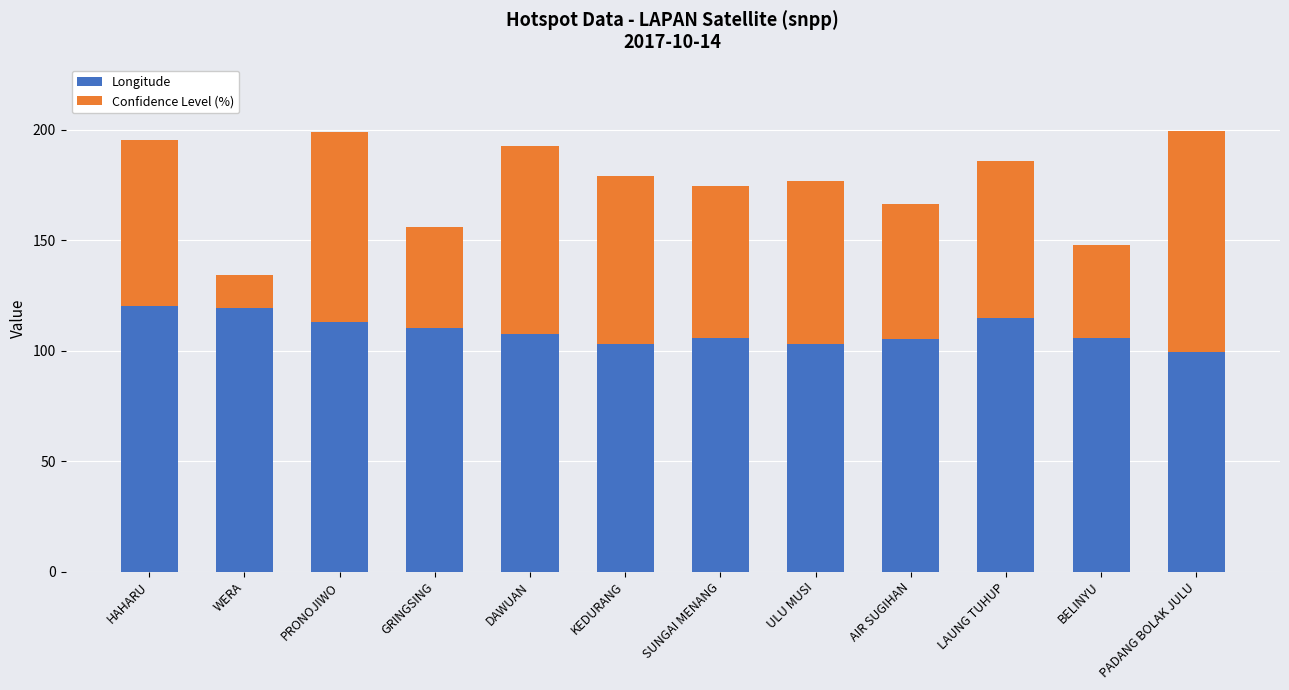

Count the number of data series in this chart.

2